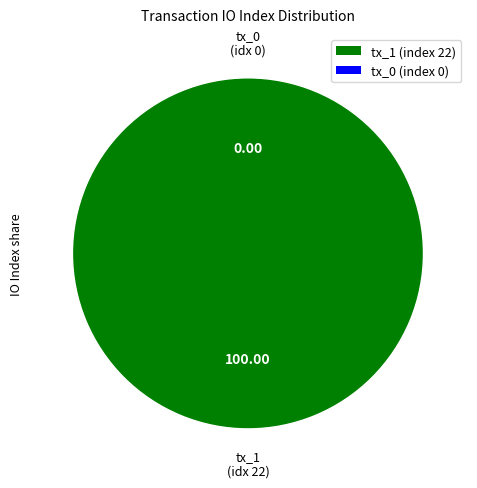

Combined, what portion of the pie is tx_1 (index 22) and tx_0 (index 0)?

100.0%